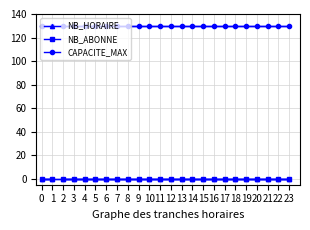

What are all the series names shown in the legend?

NB_HORAIRE, NB_ABONNE, CAPACITE_MAX